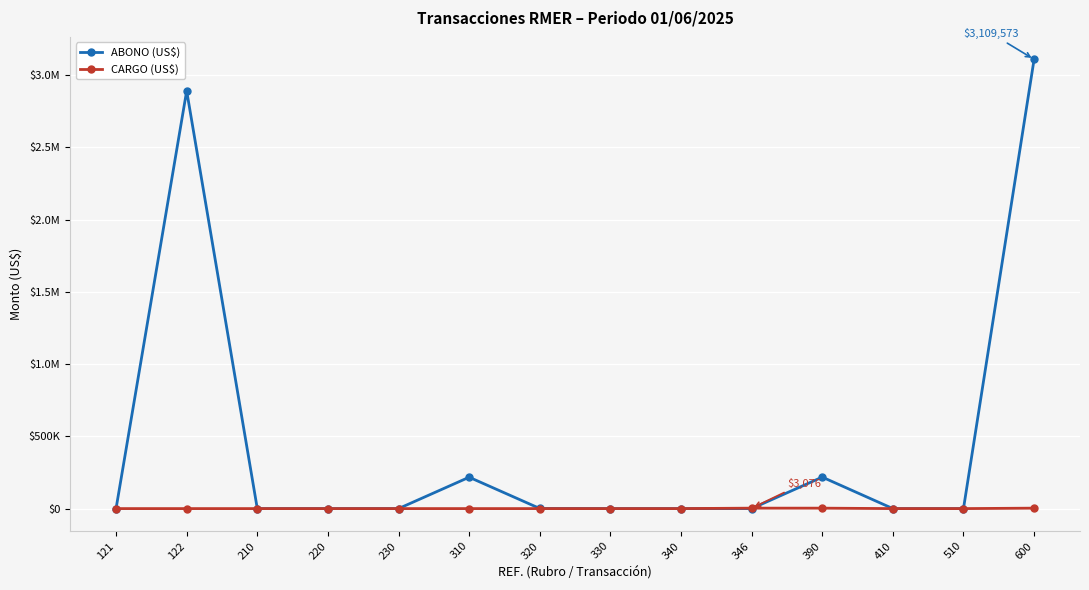

What are all the series names shown in the legend?

ABONO (US$), CARGO (US$)